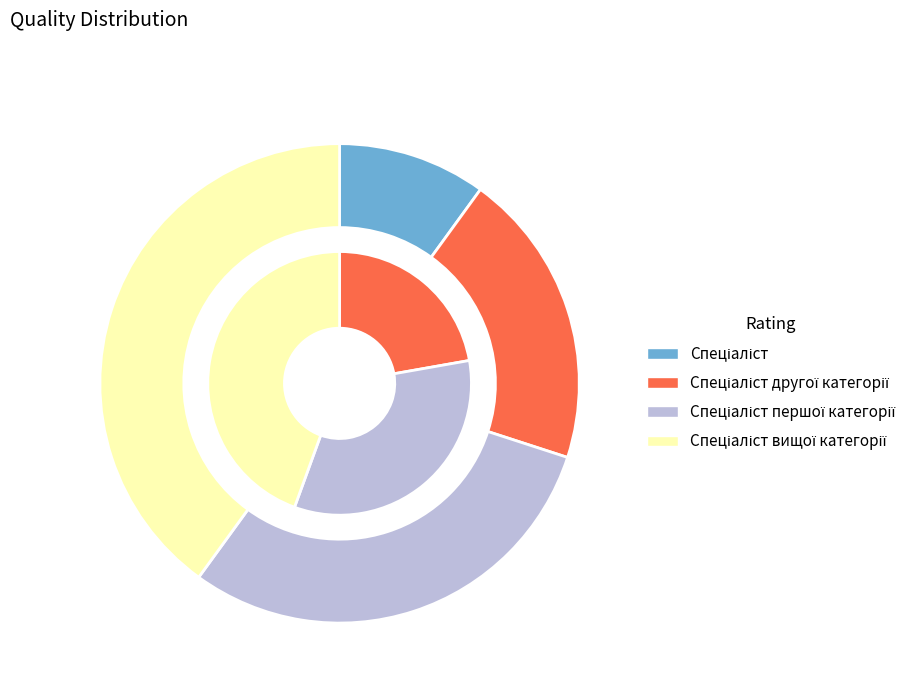

Which category has the biggest portion of the pie?

Спеціаліст вищої категорії